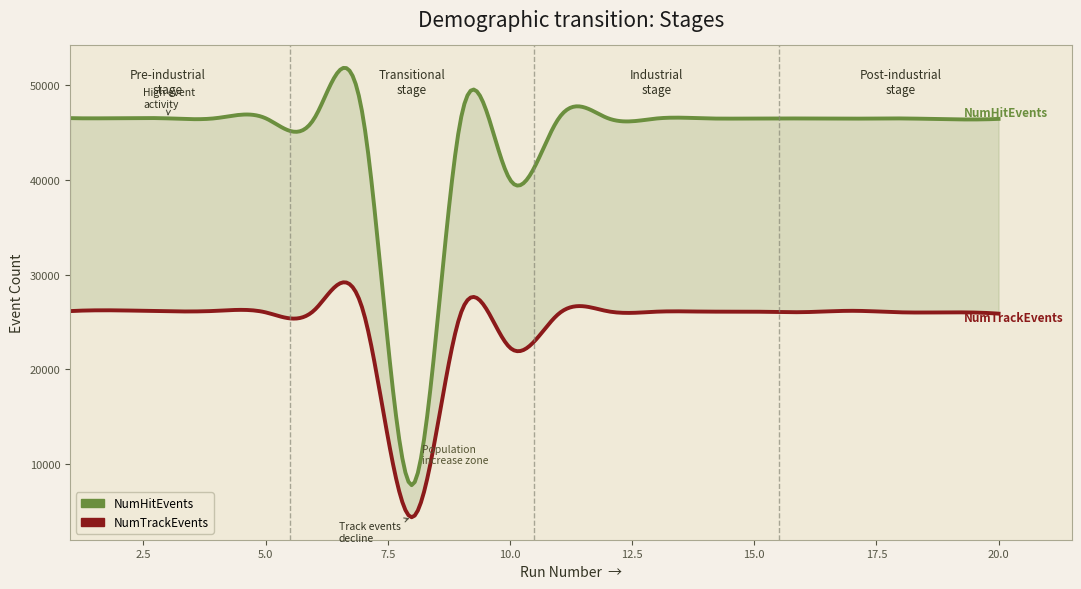

What are all the series names shown in the legend?

NumHitEvents, NumTrackEvents